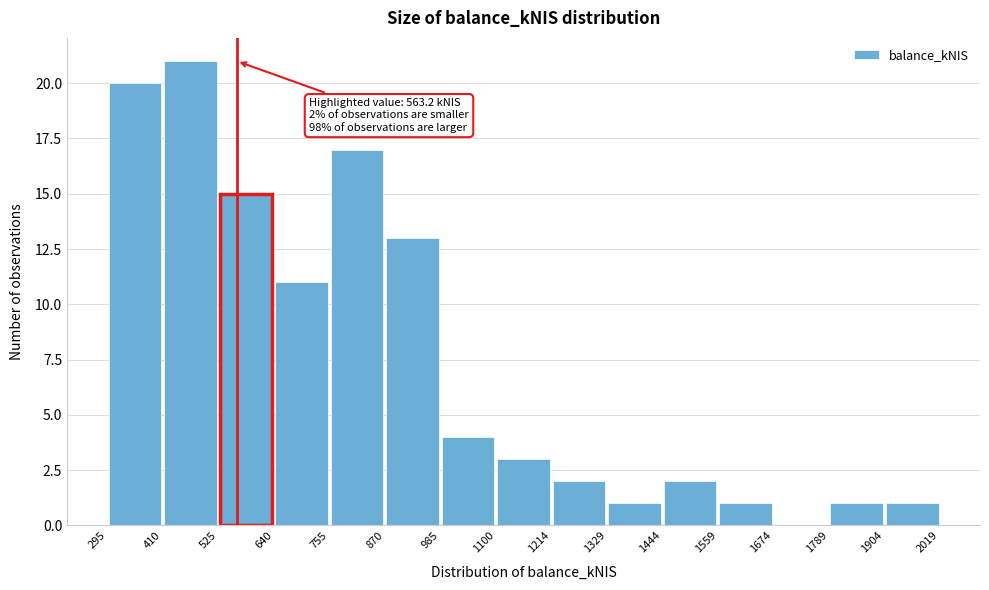

Over which range of the x-axis is the bar tallest?

410 to 525